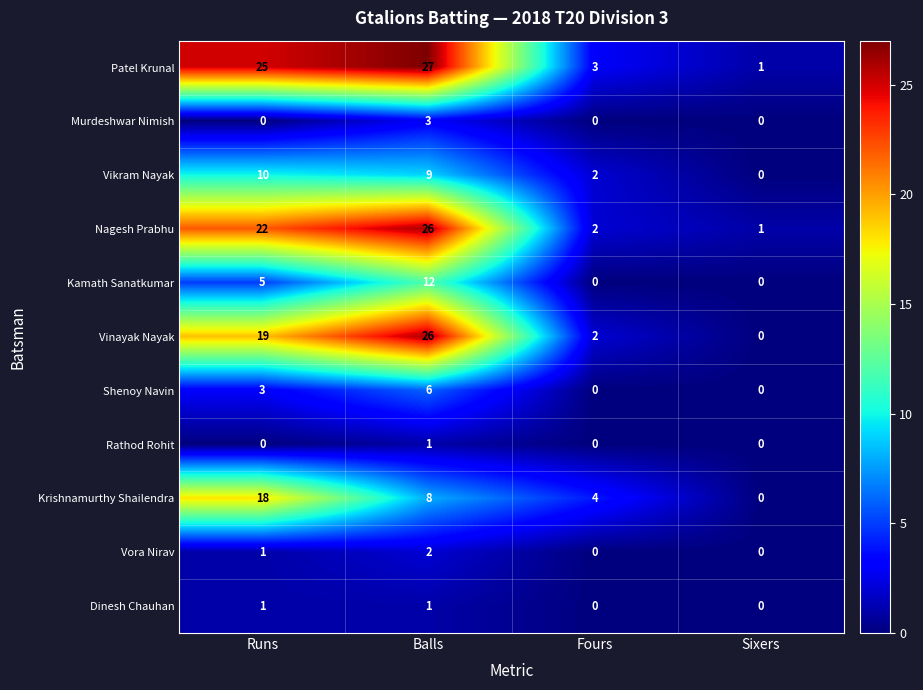

At which label does Patel Krunal reach its minimum?

Sixers